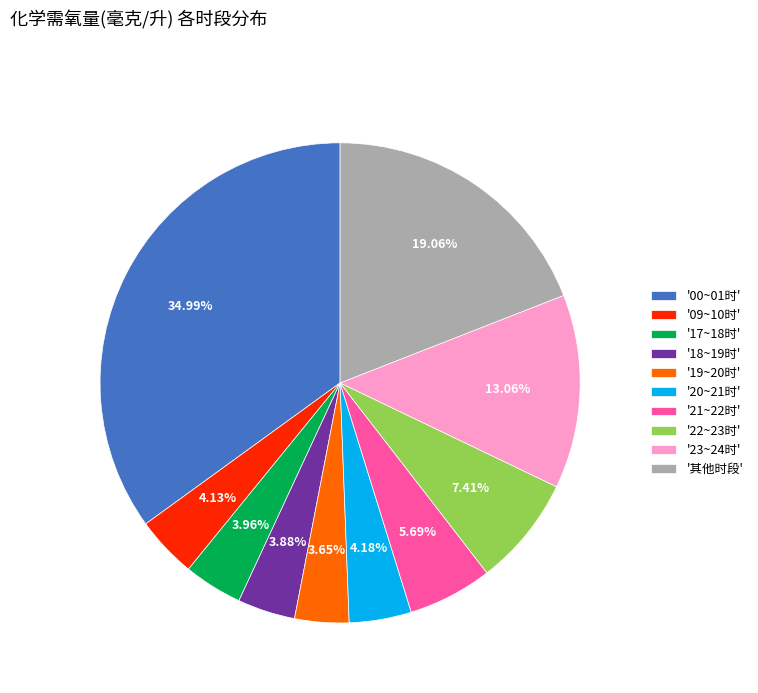

What is the ratio of the value at '00~01时' to the value at '17~18时'?

8.8